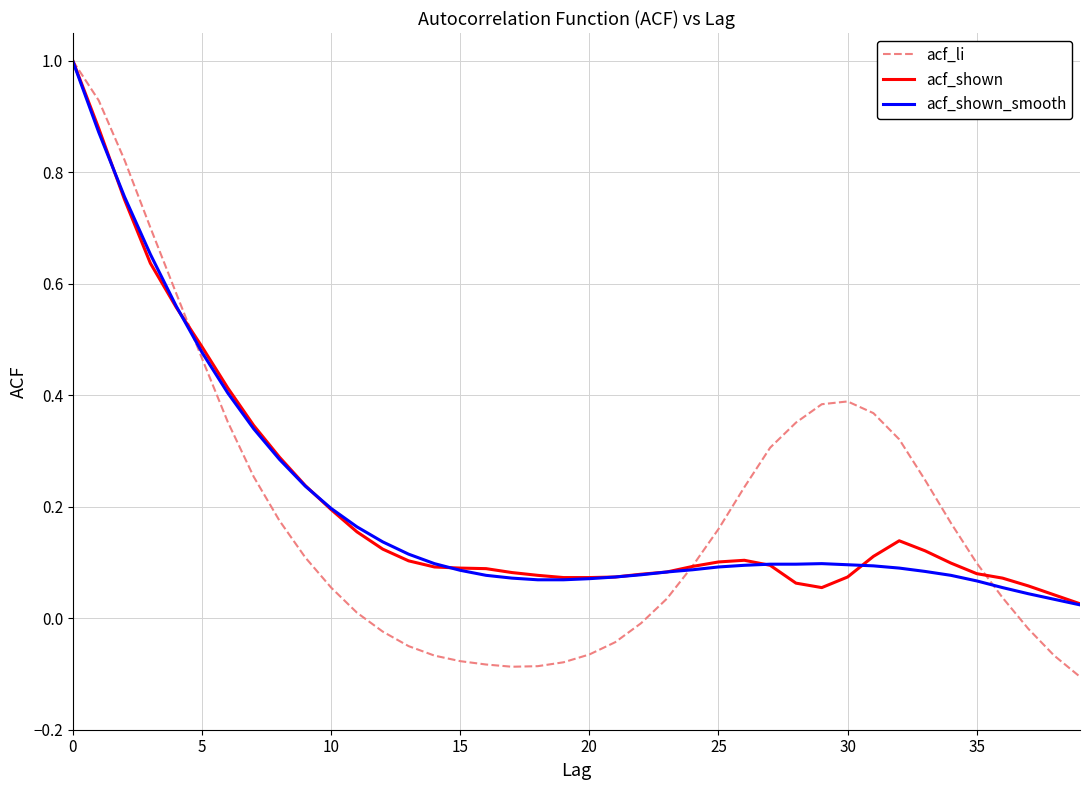

What is the maximum value shown in the chart?

1.0